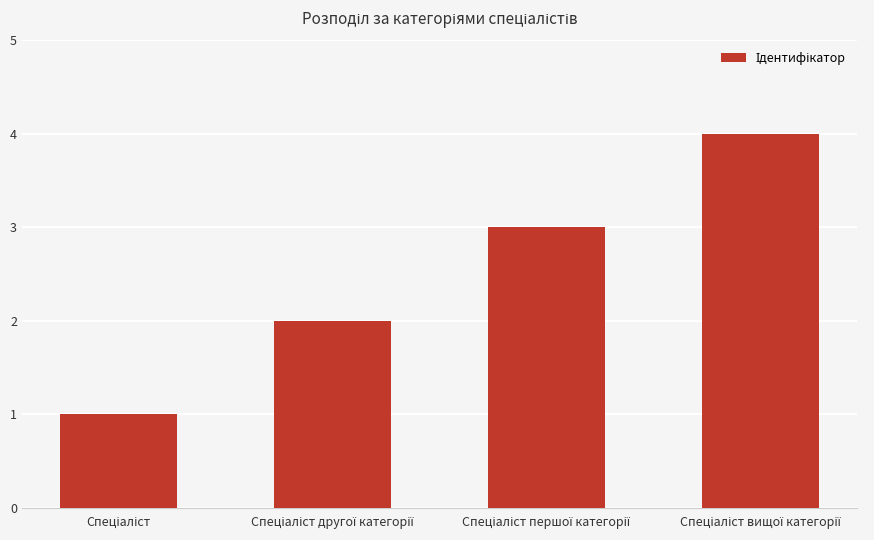

What is the sum of all values?

10